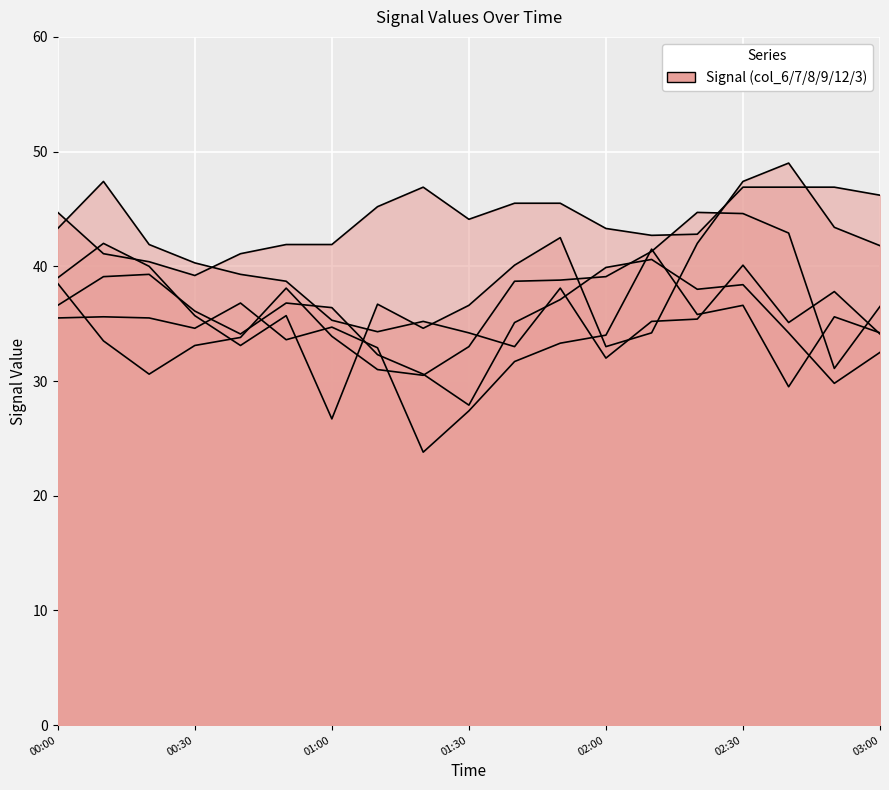

How many lines are shown in the chart?

6